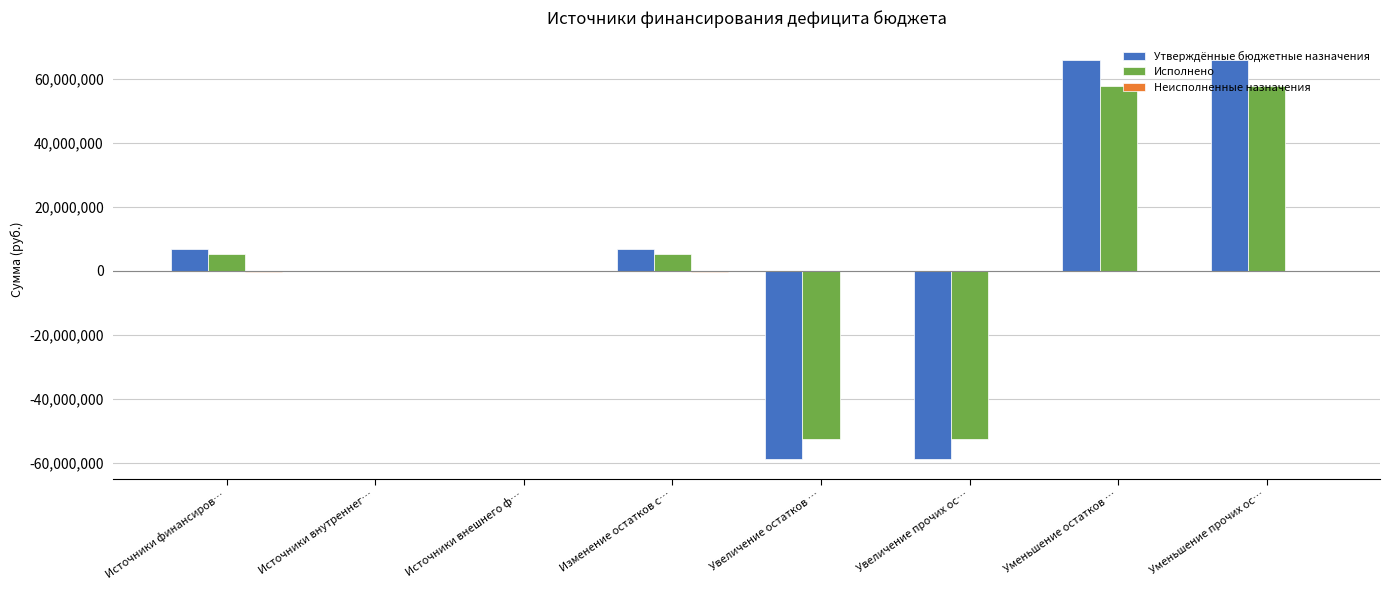

What is the greatest value displayed?

65706493.7